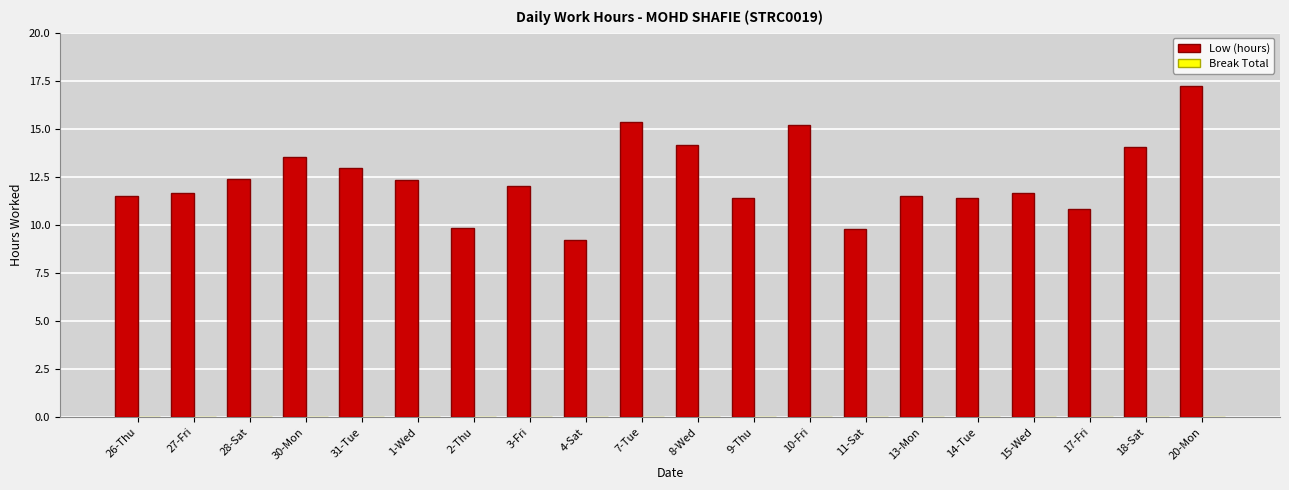

True or false: the data shows 11.5 at 13-Mon.

True